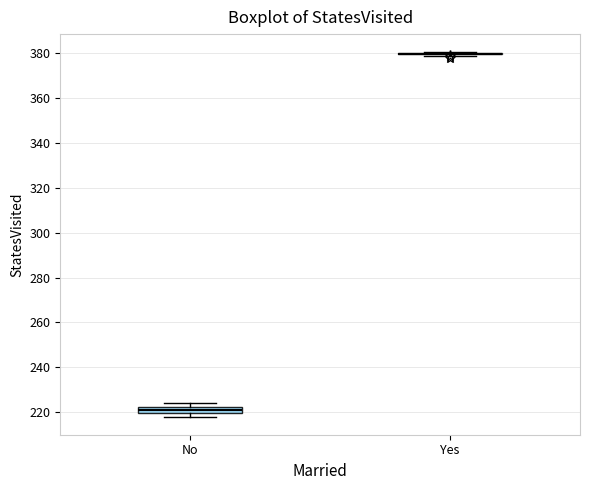

Comparing the boxes themselves (not the whiskers), which one is the tallest?

No